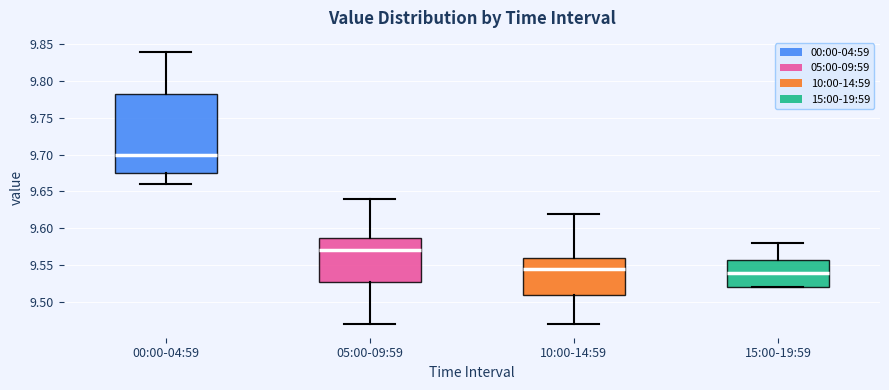

Which box is the tallest, from its lower edge to its upper edge?

00:00-04:59